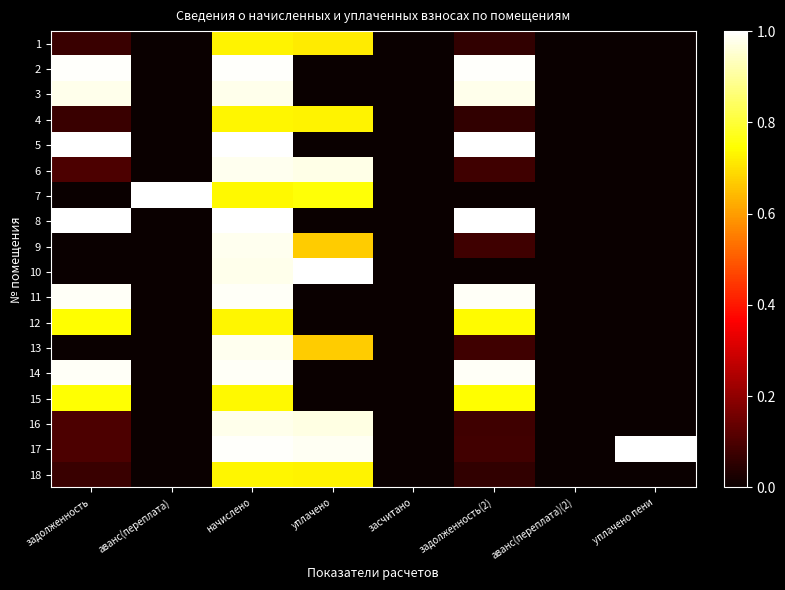

Reading left to right, transcribe all the data shown in this chart.

1: задолженность=0.1	аванс(переплата)=0.0	начислено=0.7	уплачено=0.7	засчитано=0.0	задолженность(2)=0.1	аванс(переплата)(2)=0.0	уплачено пени=0.0
2: задолженность=1.0	аванс(переплата)=0.0	начислено=1.0	уплачено=0.0	засчитано=0.0	задолженность(2)=1.0	аванс(переплата)(2)=0.0	уплачено пени=0.0
3: задолженность=1.0	аванс(переплата)=0.0	начислено=1.0	уплачено=0.0	засчитано=0.0	задолженность(2)=1.0	аванс(переплата)(2)=0.0	уплачено пени=0.0
4: задолженность=0.1	аванс(переплата)=0.0	начислено=0.7	уплачено=0.7	засчитано=0.0	задолженность(2)=0.1	аванс(переплата)(2)=0.0	уплачено пени=0.0
5: задолженность=1.0	аванс(переплата)=0.0	начислено=1.0	уплачено=0.0	засчитано=0.0	задолженность(2)=1.0	аванс(переплата)(2)=0.0	уплачено пени=0.0
6: задолженность=0.1	аванс(переплата)=0.0	начислено=1.0	уплачено=1.0	засчитано=0.0	задолженность(2)=0.1	аванс(переплата)(2)=0.0	уплачено пени=0.0
7: задолженность=0.0	аванс(переплата)=1.0	начислено=0.7	уплачено=0.8	засчитано=0.0	задолженность(2)=0.0	аванс(переплата)(2)=0.0	уплачено пени=0.0
8: задолженность=1.0	аванс(переплата)=0.0	начислено=1.0	уплачено=0.0	засчитано=0.0	задолженность(2)=1.0	аванс(переплата)(2)=0.0	уплачено пени=0.0
9: задолженность=0.0	аванс(переплата)=0.0	начислено=1.0	уплачено=0.7	засчитано=0.0	задолженность(2)=0.1	аванс(переплата)(2)=0.0	уплачено пени=0.0
10: задолженность=0.0	аванс(переплата)=0.0	начислено=1.0	уплачено=1.0	засчитано=0.0	задолженность(2)=0.0	аванс(переплата)(2)=0.0	уплачено пени=0.0
11: задолженность=1.0	аванс(переплата)=0.0	начислено=1.0	уплачено=0.0	засчитано=0.0	задолженность(2)=1.0	аванс(переплата)(2)=0.0	уплачено пени=0.0
12: задолженность=0.7	аванс(переплата)=0.0	начислено=0.7	уплачено=0.0	засчитано=0.0	задолженность(2)=0.7	аванс(переплата)(2)=0.0	уплачено пени=0.0
13: задолженность=0.0	аванс(переплата)=0.0	начислено=1.0	уплачено=0.7	засчитано=0.0	задолженность(2)=0.1	аванс(переплата)(2)=0.0	уплачено пени=0.0
14: задолженность=1.0	аванс(переплата)=0.0	начислено=1.0	уплачено=0.0	засчитано=0.0	задолженность(2)=1.0	аванс(переплата)(2)=0.0	уплачено пени=0.0
15: задолженность=0.7	аванс(переплата)=0.0	начислено=0.7	уплачено=0.0	засчитано=0.0	задолженность(2)=0.7	аванс(переплата)(2)=0.0	уплачено пени=0.0
16: задолженность=0.1	аванс(переплата)=0.0	начислено=1.0	уплачено=1.0	засчитано=0.0	задолженность(2)=0.1	аванс(переплата)(2)=0.0	уплачено пени=0.0
17: задолженность=0.1	аванс(переплата)=0.0	начислено=1.0	уплачено=1.0	засчитано=0.0	задолженность(2)=0.1	аванс(переплата)(2)=0.0	уплачено пени=1.0
18: задолженность=0.1	аванс(переплата)=0.0	начислено=0.7	уплачено=0.7	засчитано=0.0	задолженность(2)=0.1	аванс(переплата)(2)=0.0	уплачено пени=0.0